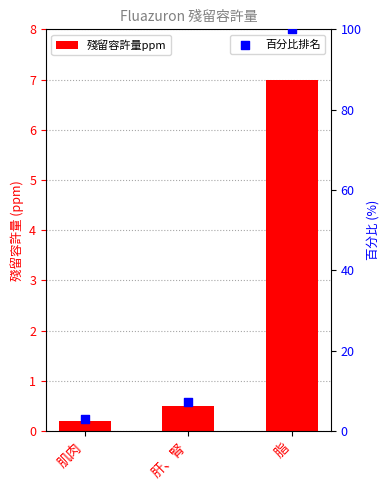

At which category is the sum across all series the highest?

脂